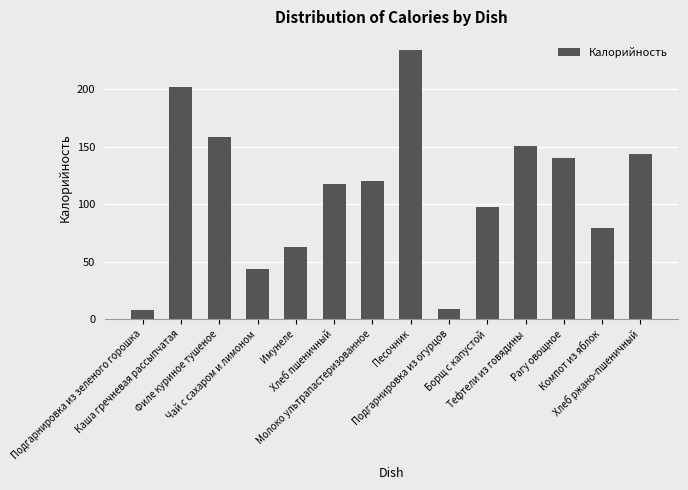

Which category has the highest value across all series?

Песочник